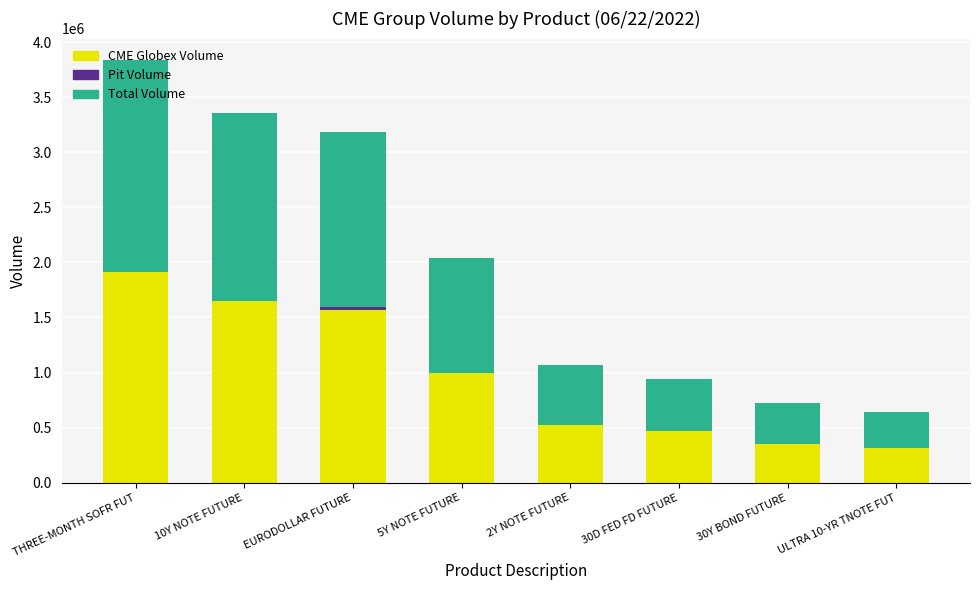

At which category is the sum across all series the highest?

THREE-MONTH SOFR FUT